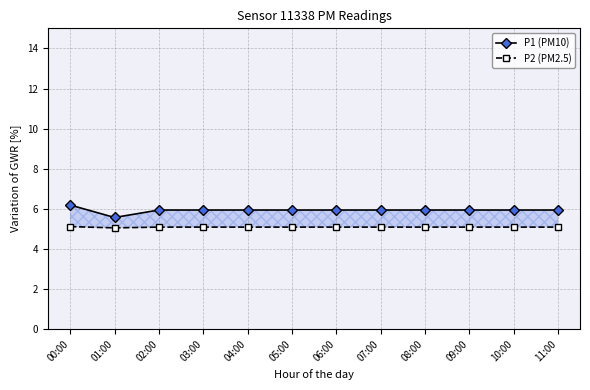

What position from the left is 02:00?

3